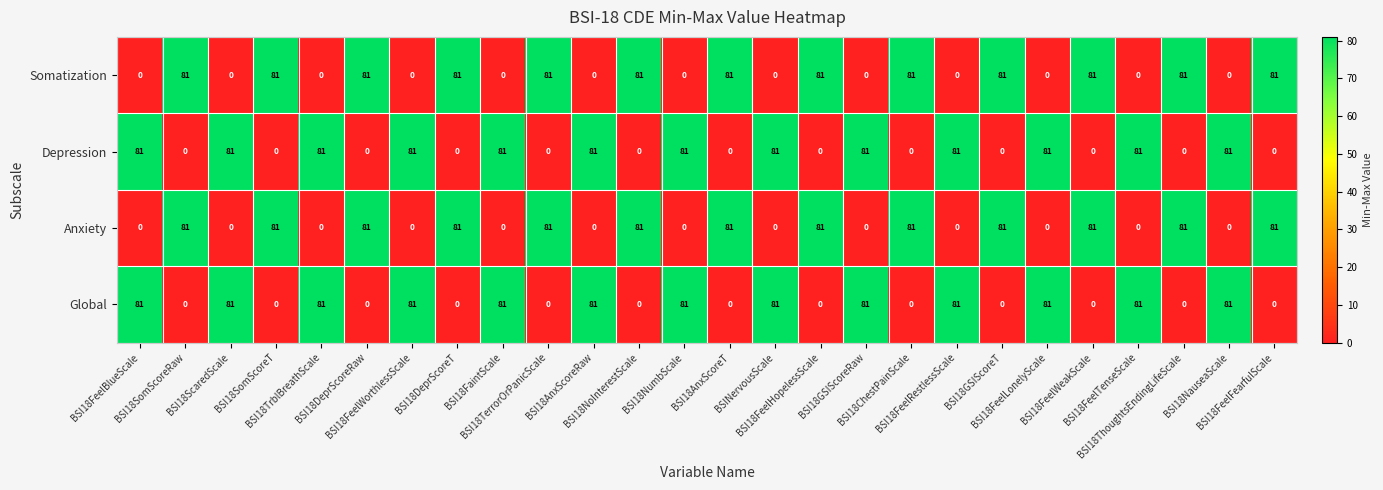

What is the difference between the maximum and minimum values in the Depression series?

81